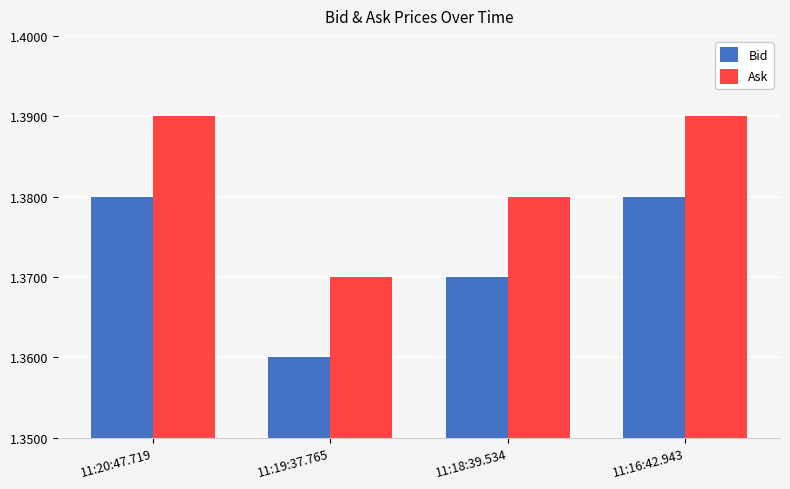

What is the sum of the Bid values at 11:19:37.765 and 11:16:42.943?

2.7